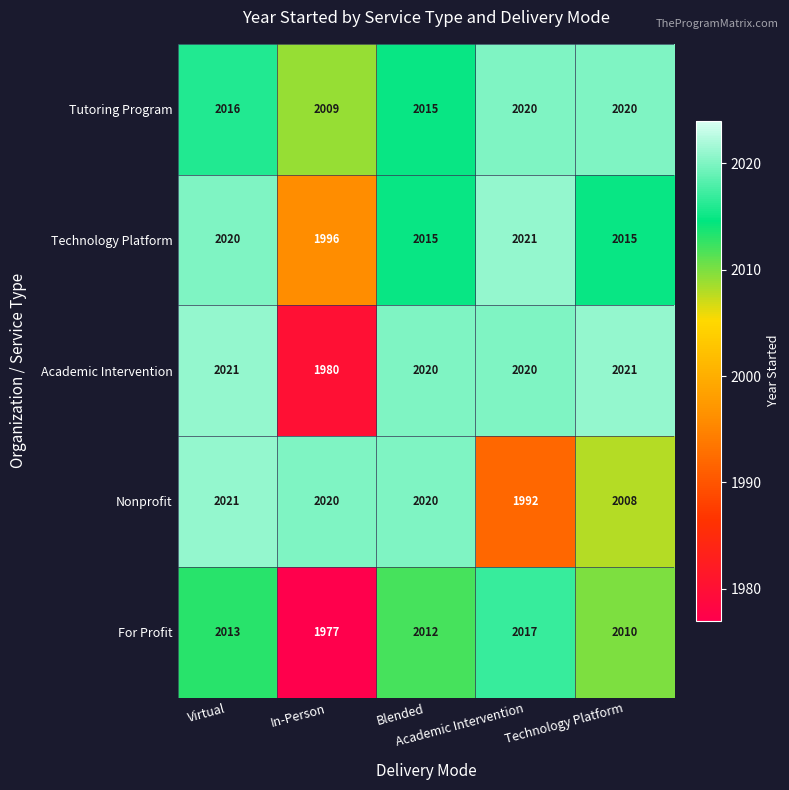

At how many categories does at least one series exceed 1981?

5